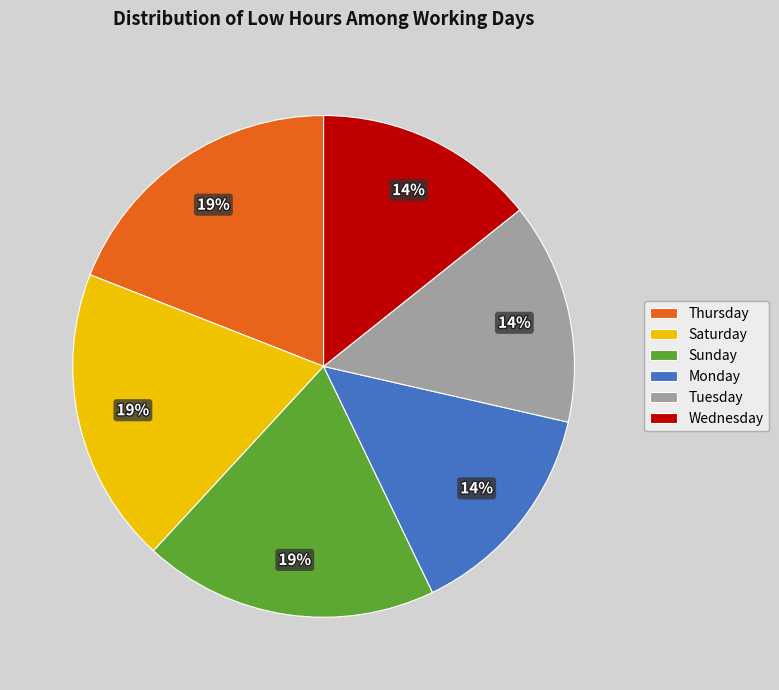

What is the ratio of the value at Saturday to the value at Sunday?

1.0